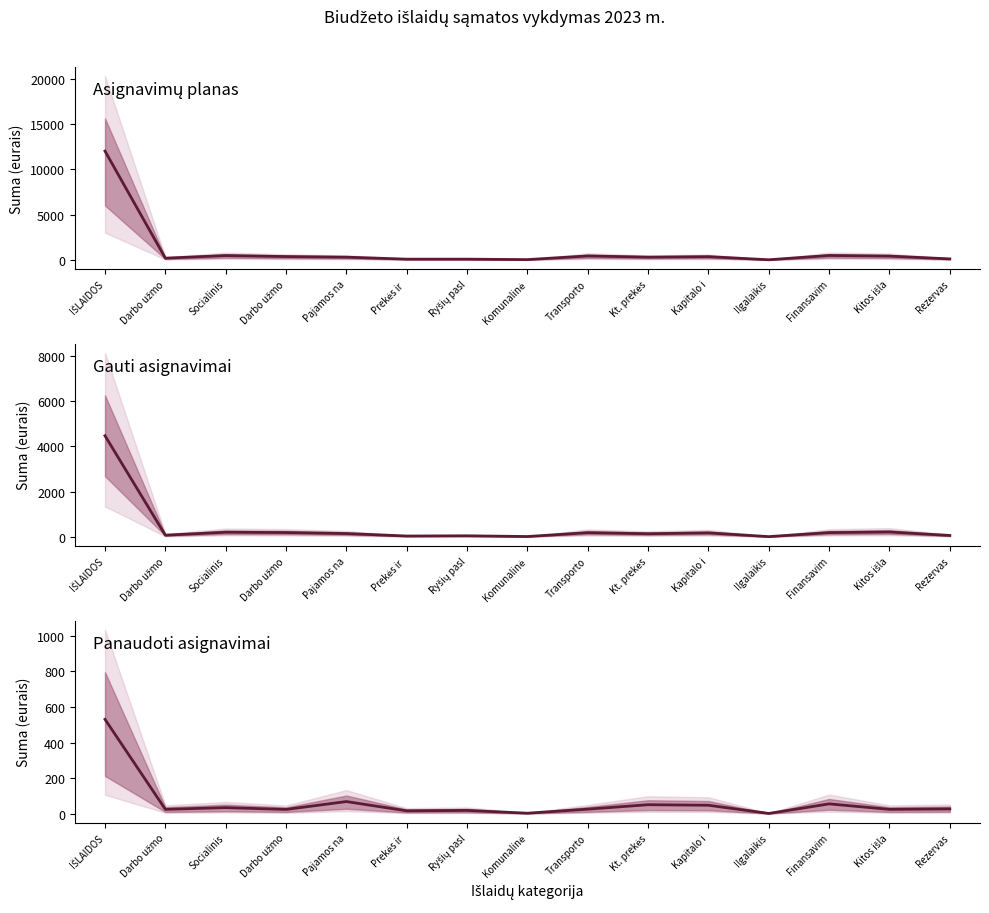

The value of Panaudoti asignavimai at Rezervas is 13.3. True or false?

False